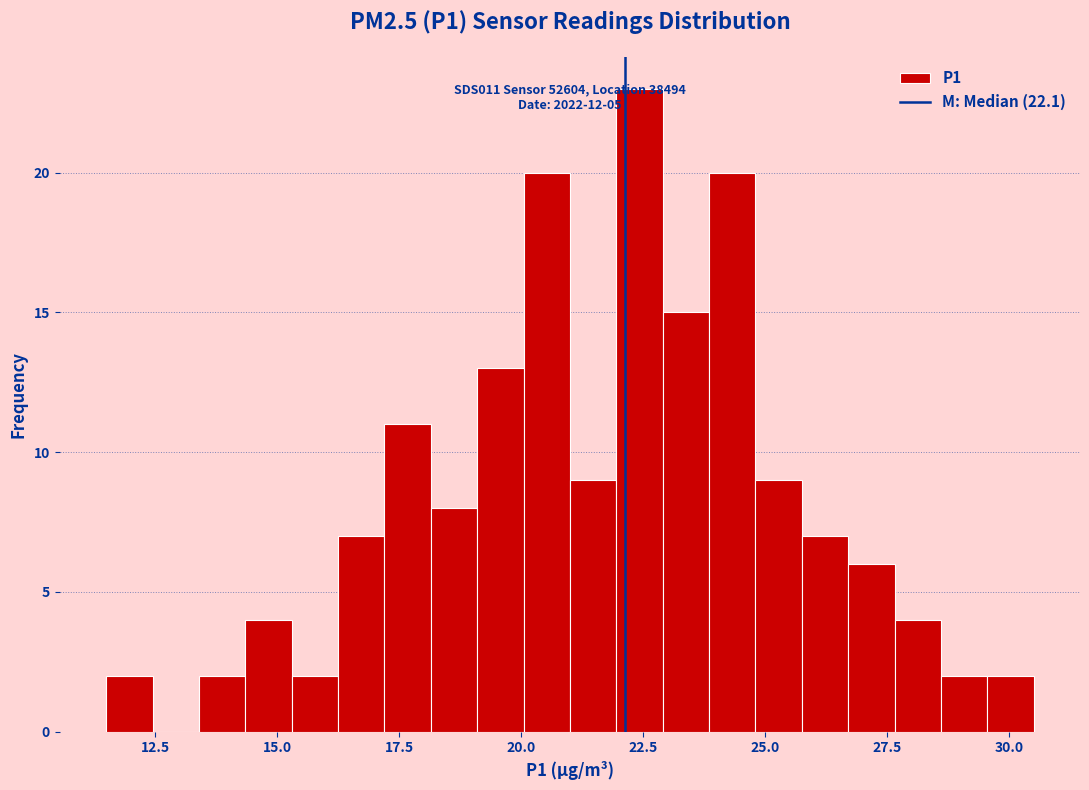

Read against the x-axis, roughly where is the centre of the tallest bar?

22.5